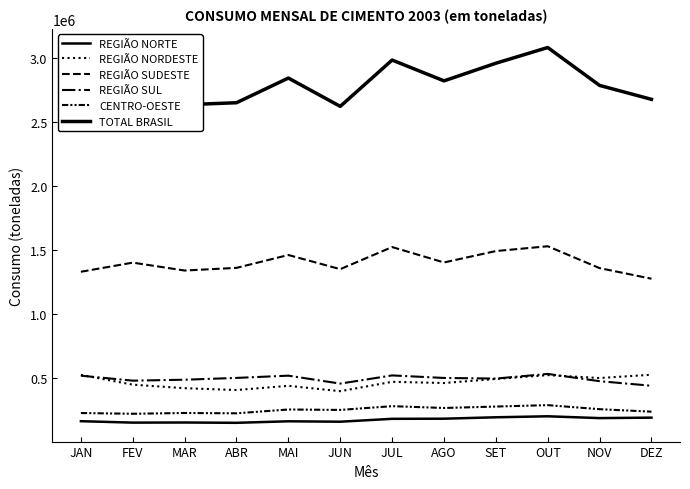

How many lines are shown in the chart?

6